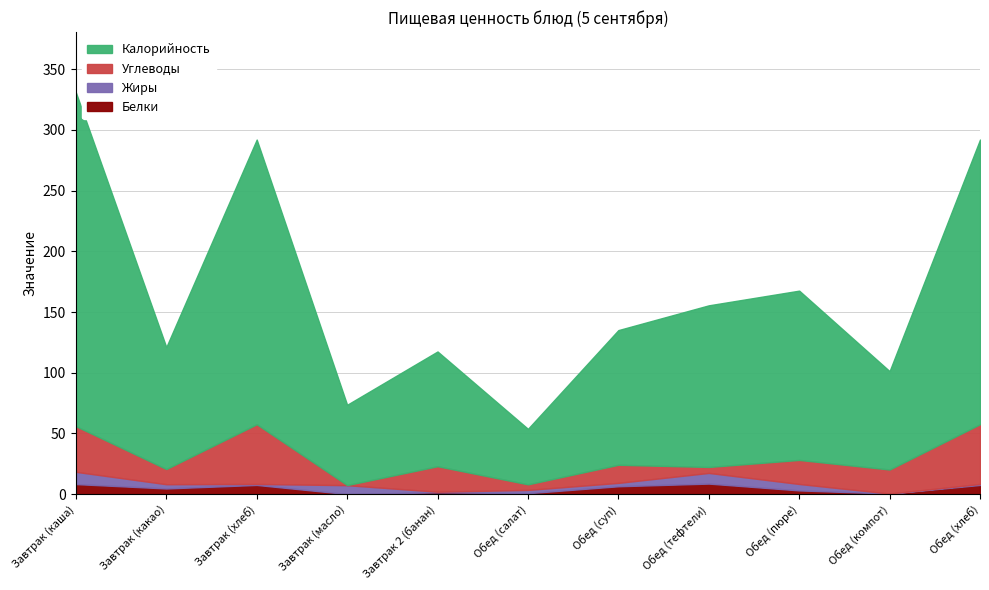

True or false: Жиры has a value of 5.6 at Обед (компот).

False